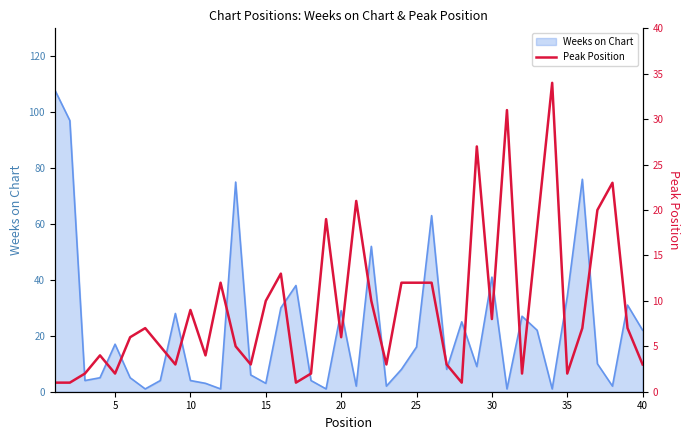

Does the chart display data point markers on the line(s)?

No